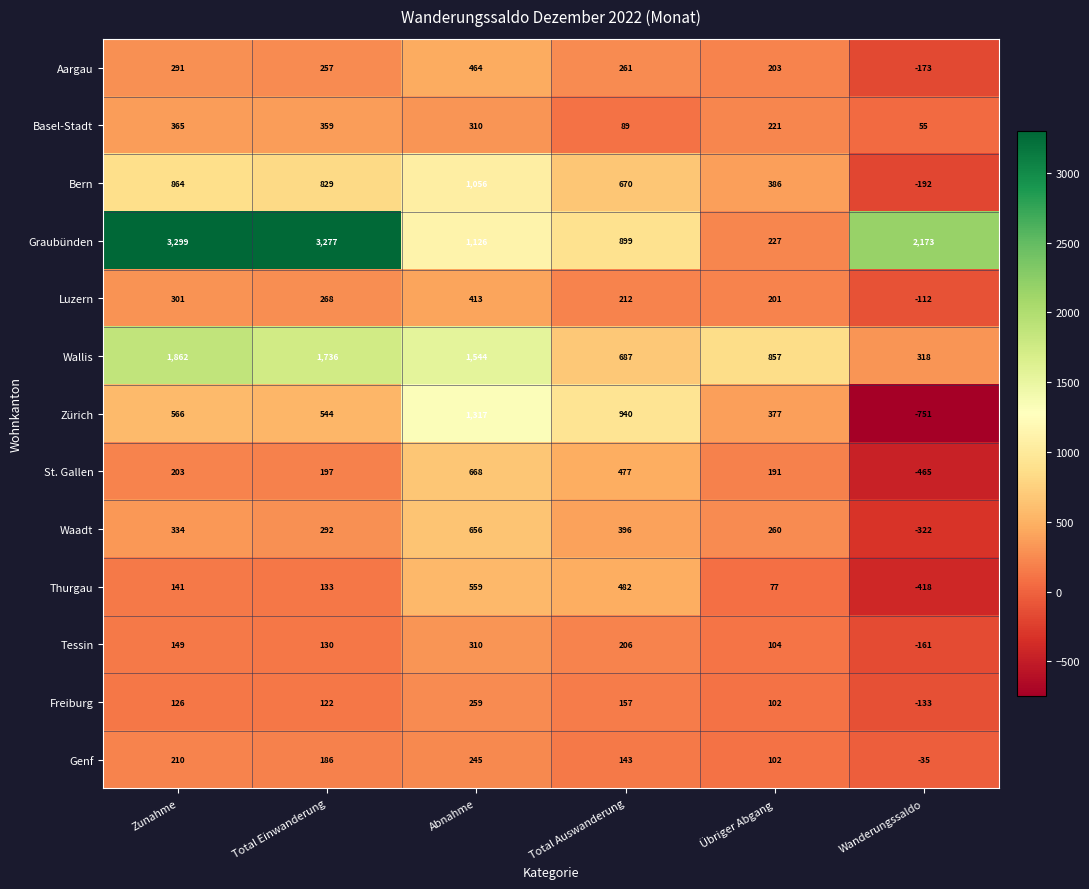

How many data points does each series have?

6